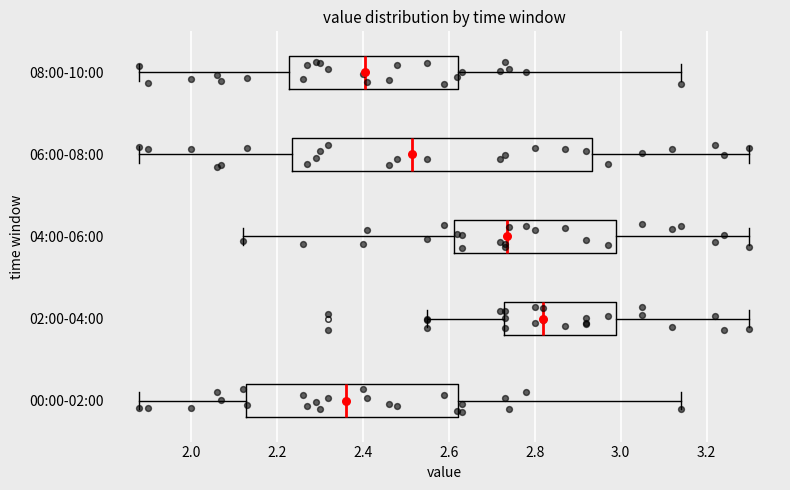

Reading bottom to top, read every box against the x-axis: the position of its median line, the range the box covers, and the ends of its whiskers. The values are not printed on the chart, so give them approximately, as read against the axis.

00:00-02:00: median 2.36, box 2.12 to 2.62, whiskers 1.88 to 3.14
02:00-04:00: median 2.82, box 2.72 to 3.00, whiskers 2.56 to 3.30
04:00-06:00: median 2.74, box 2.62 to 3.00, whiskers 2.12 to 3.30
06:00-08:00: median 2.52, box 2.24 to 2.94, whiskers 1.88 to 3.30
08:00-10:00: median 2.40, box 2.22 to 2.62, whiskers 1.88 to 3.14